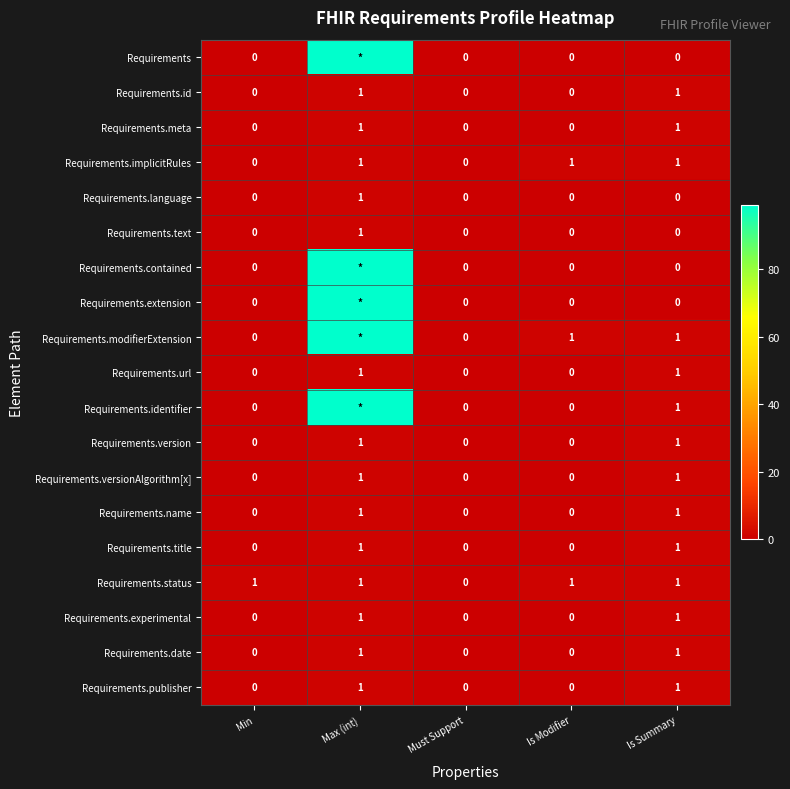

Which category has the highest value in the Requirements.text series?

Max (int)